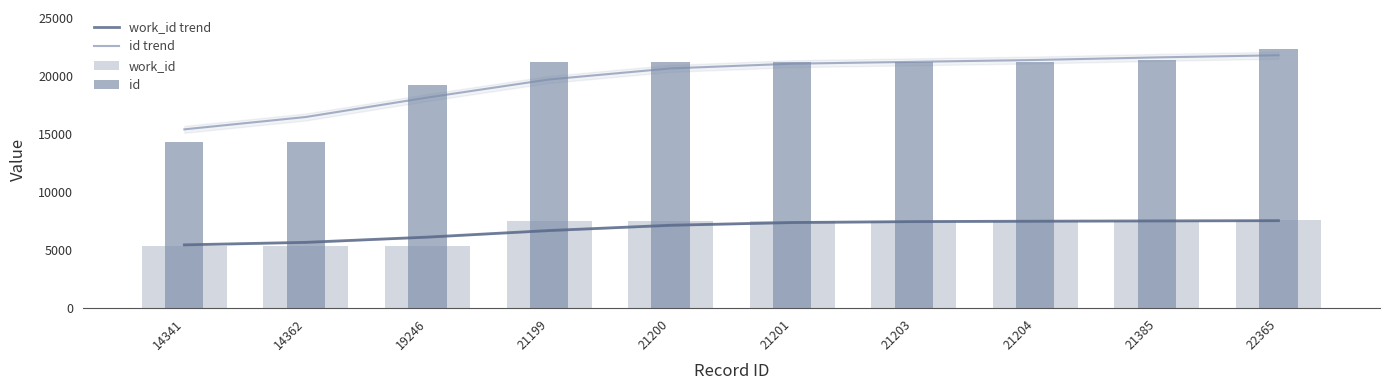

Between 19246 and 22365, which is larger?

22365